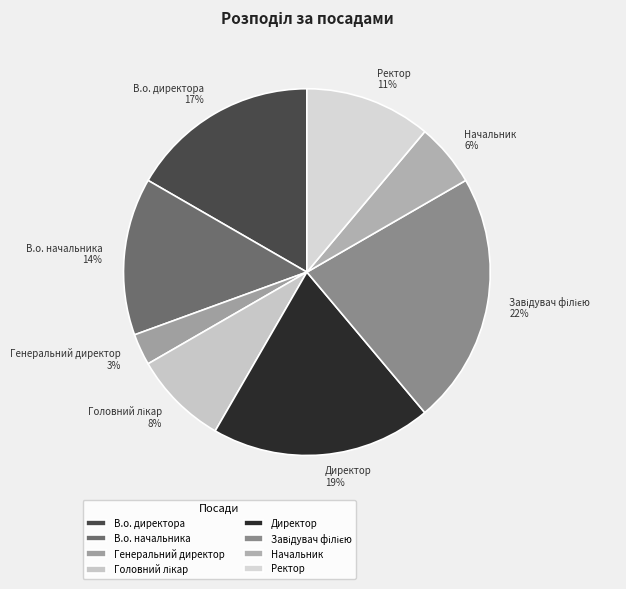

Count the number of slices in the pie.

8